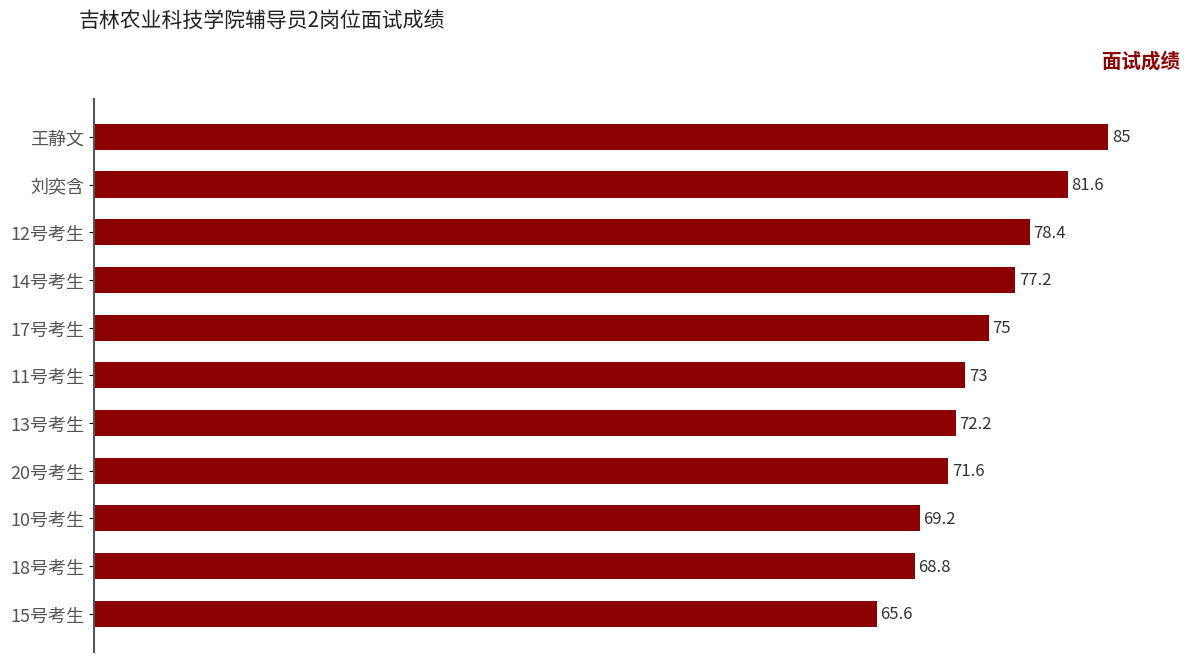

What is the difference between the second highest and second lowest values?

12.8